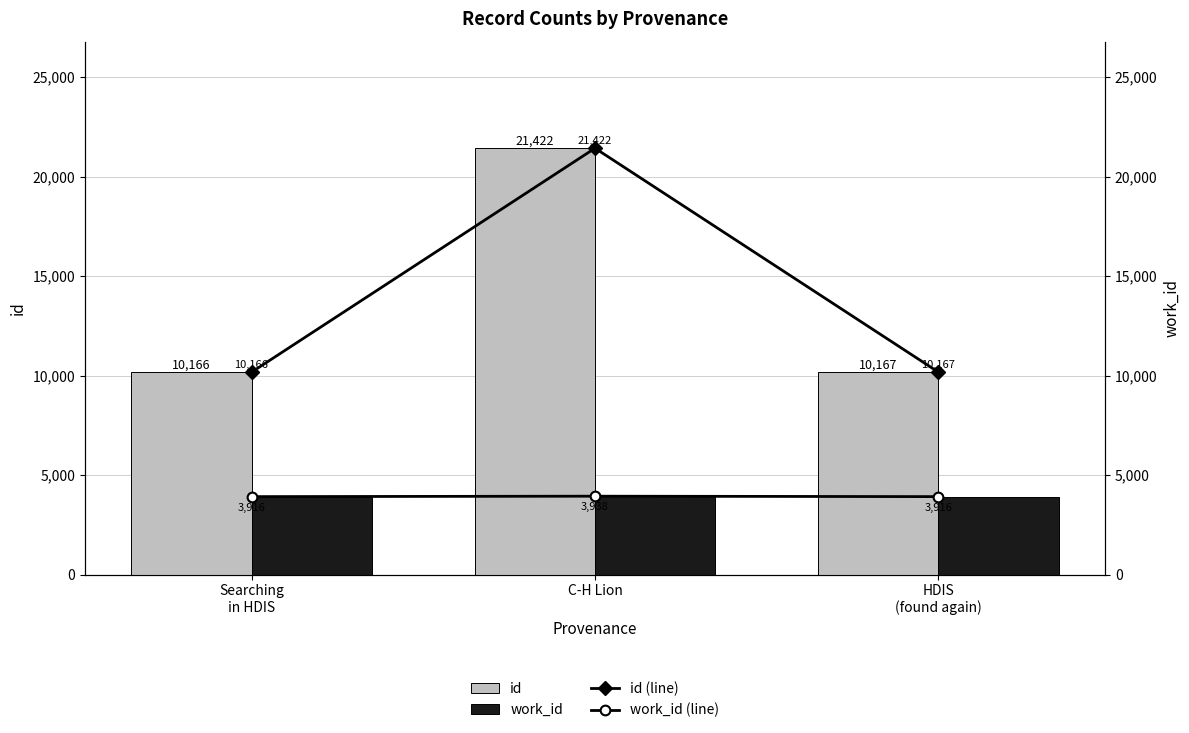

What is the label of the 2nd bar from the left?

C-H Lion